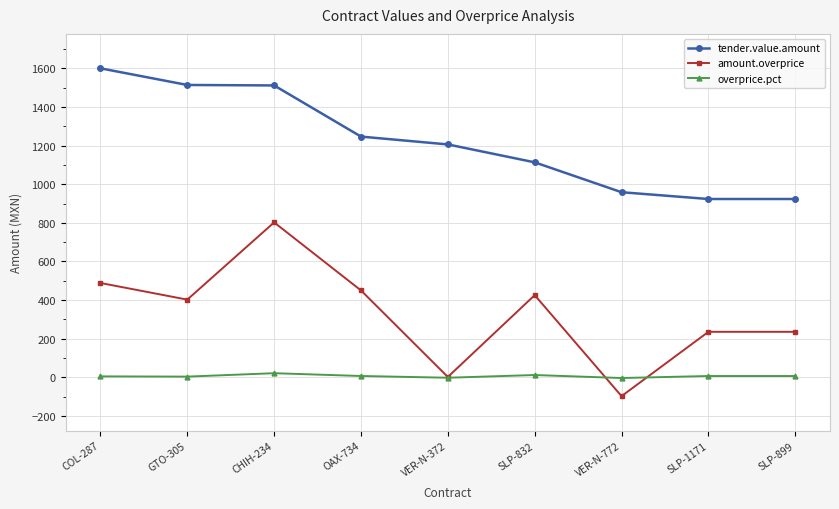

What is the value of the amount.overprice point at the 9th from the left?

235.4